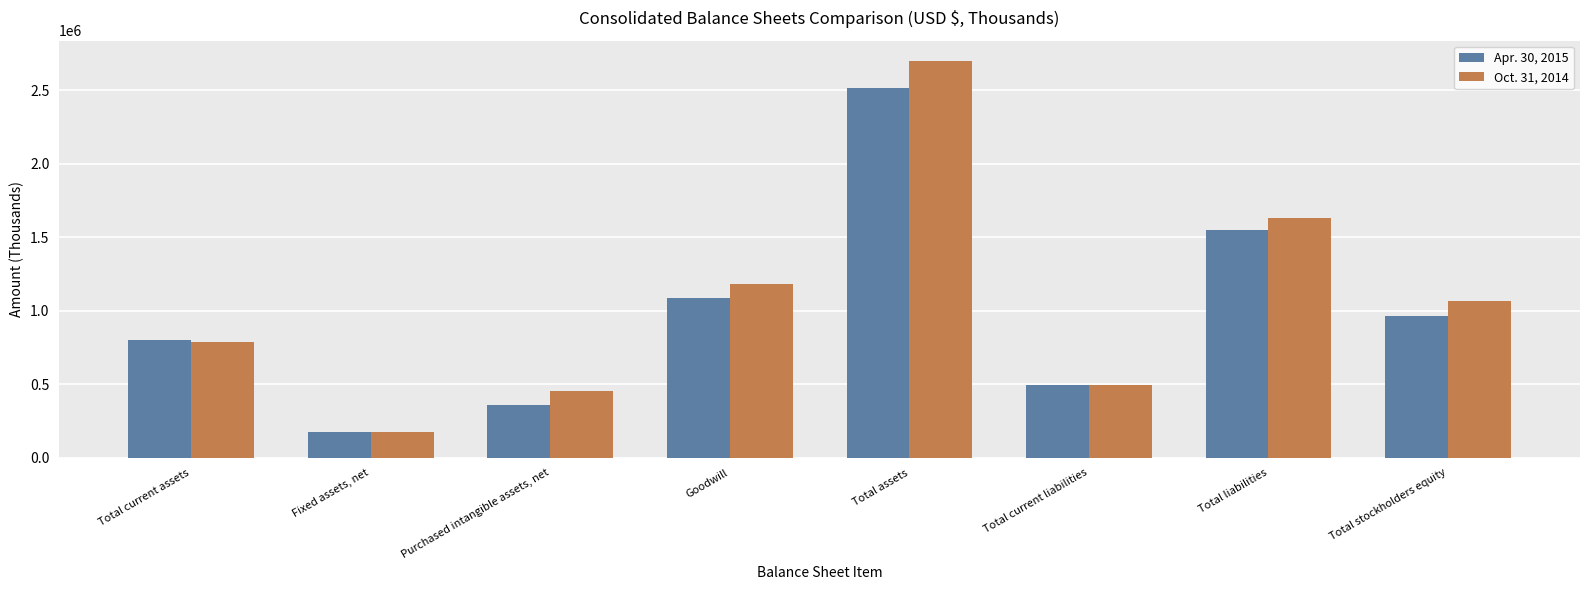

The value of Apr. 30, 2015 at Total current assets is 804828. True or false?

True